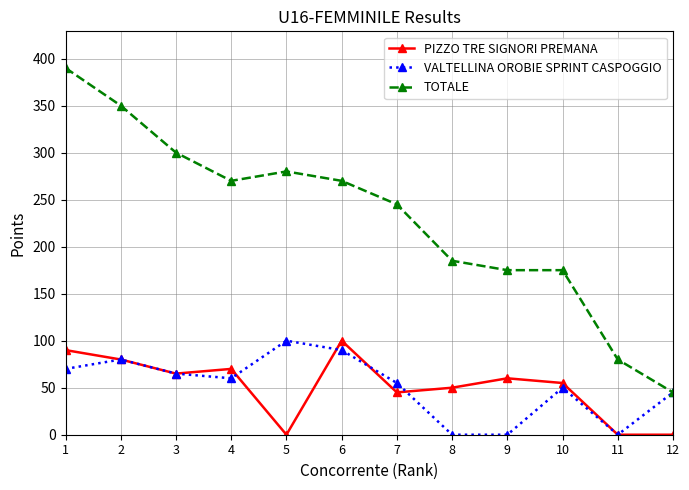

Which series has the largest total across all categories?

TOTALE